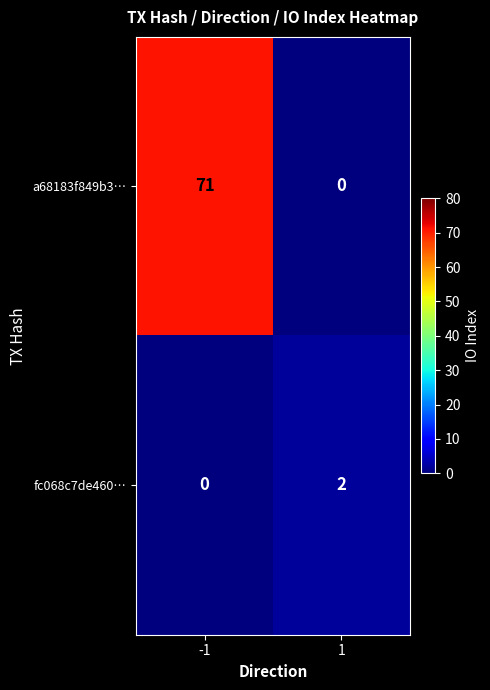

What is the sum of all a68183f849b3… values?

71